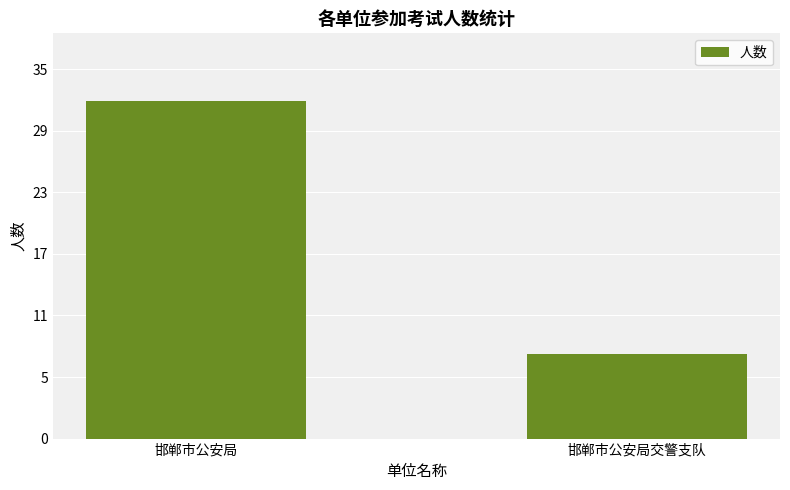

Reading right to left, list all the values displayed in this chart.

8	32